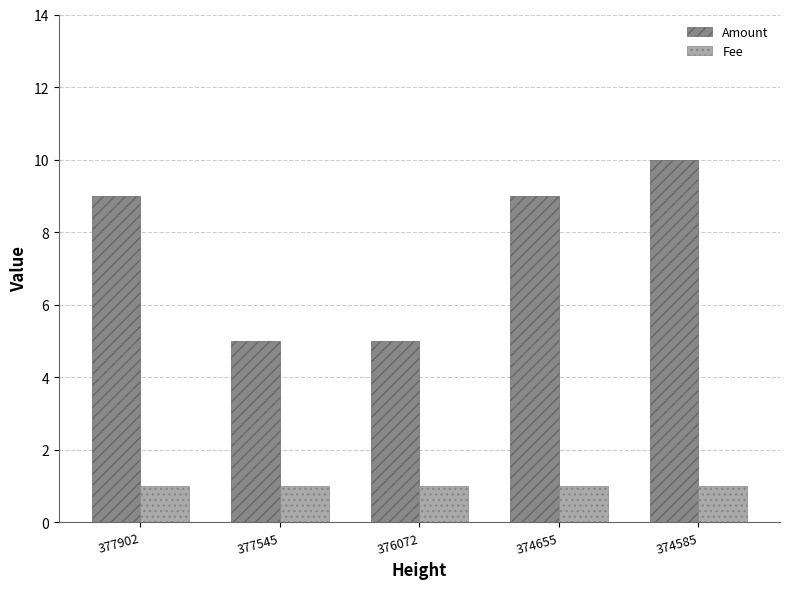

Rank the series at 376072 from lowest to highest value.

Fee, Amount